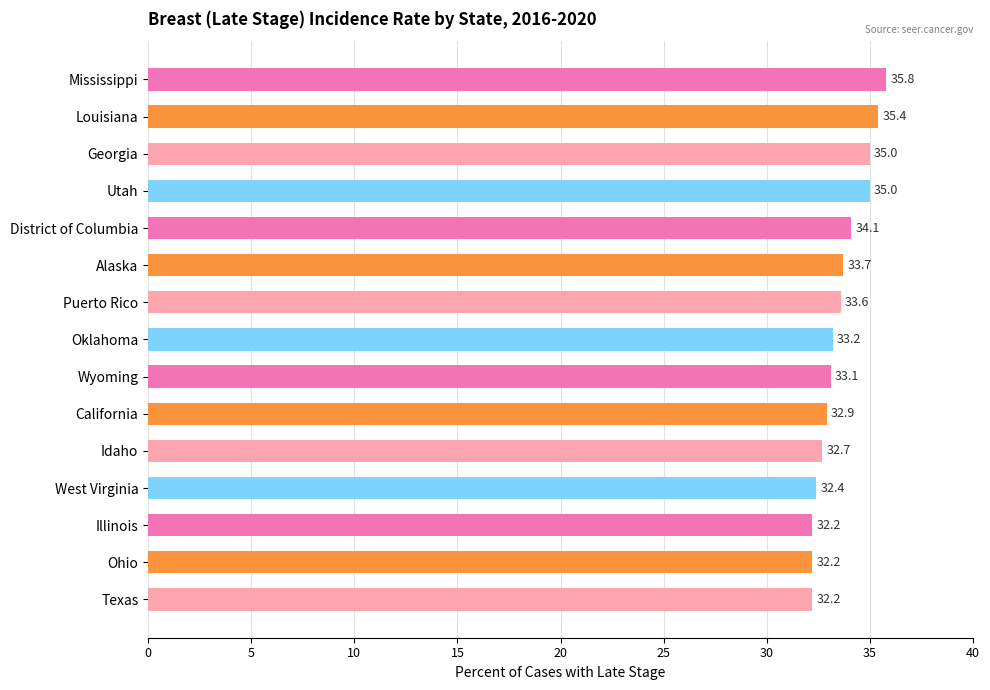

What is the smallest value displayed?

32.2